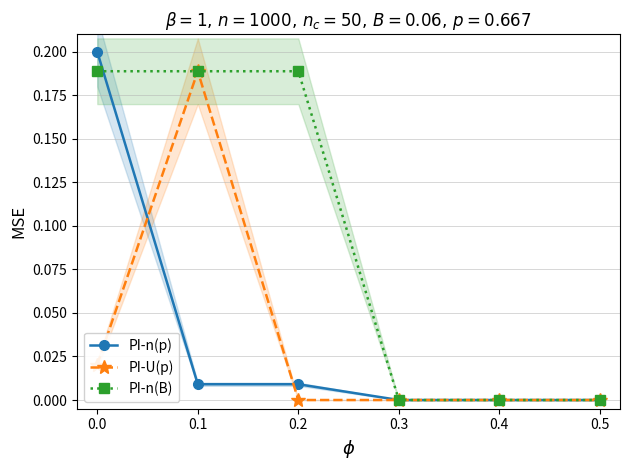

At 0.0, list the series in order from largest to smallest.

PI-n(p), PI-n(B), PI-U(p)